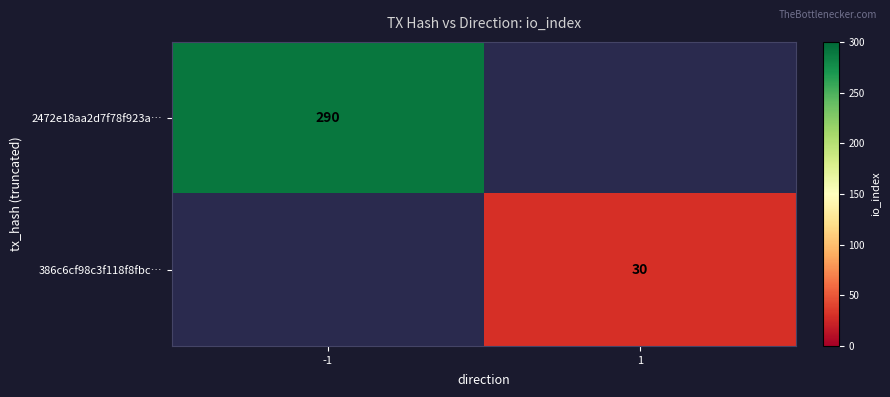

At how many categories does at least one series exceed 85?

1